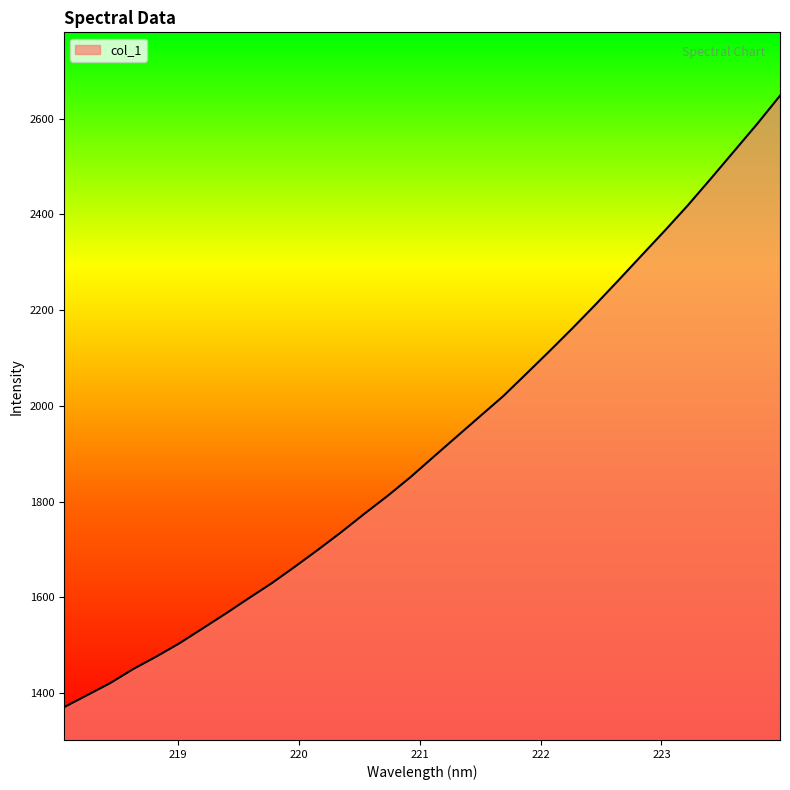

What is the difference between the maximum and minimum values?

1278.2